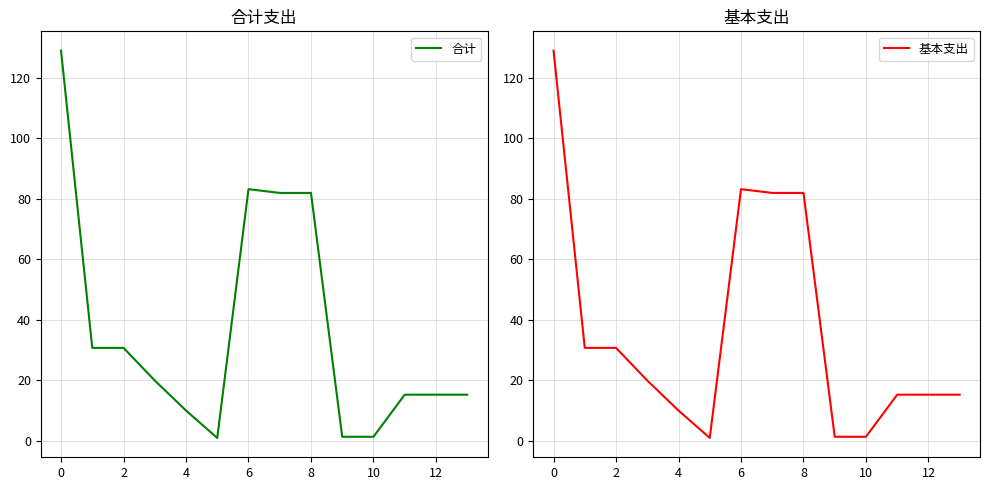

What is the minimum value shown in the chart?

0.9